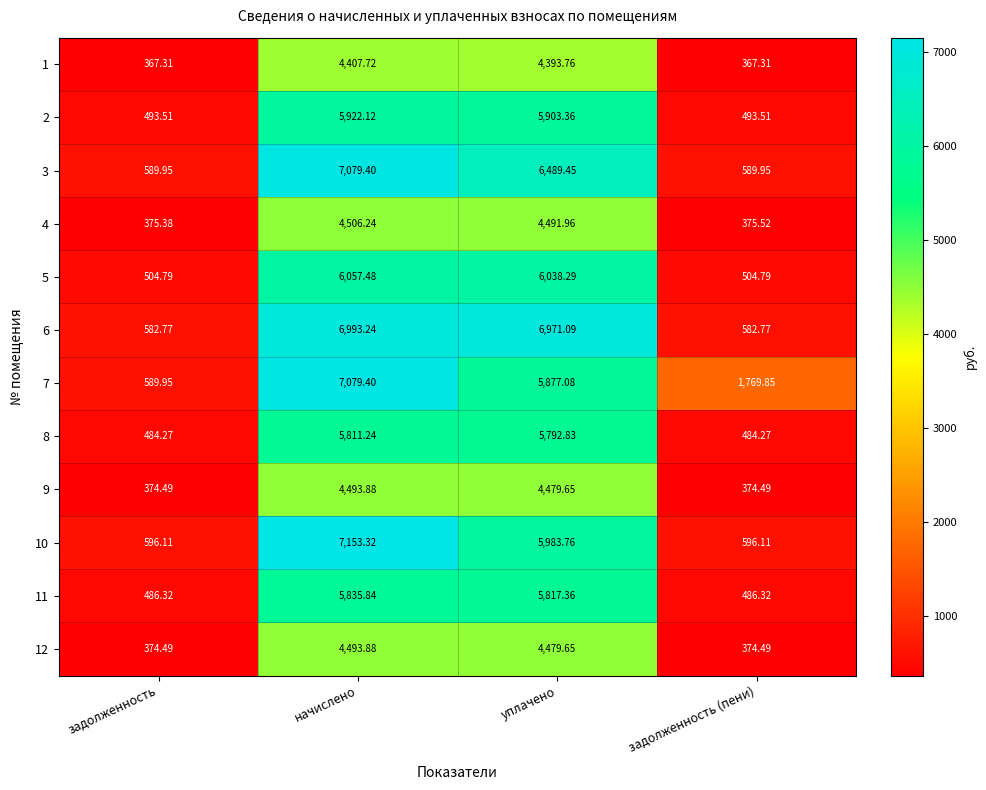

Is the value of 11 at уплачено greater than the value of 1 at уплачено?

Yes